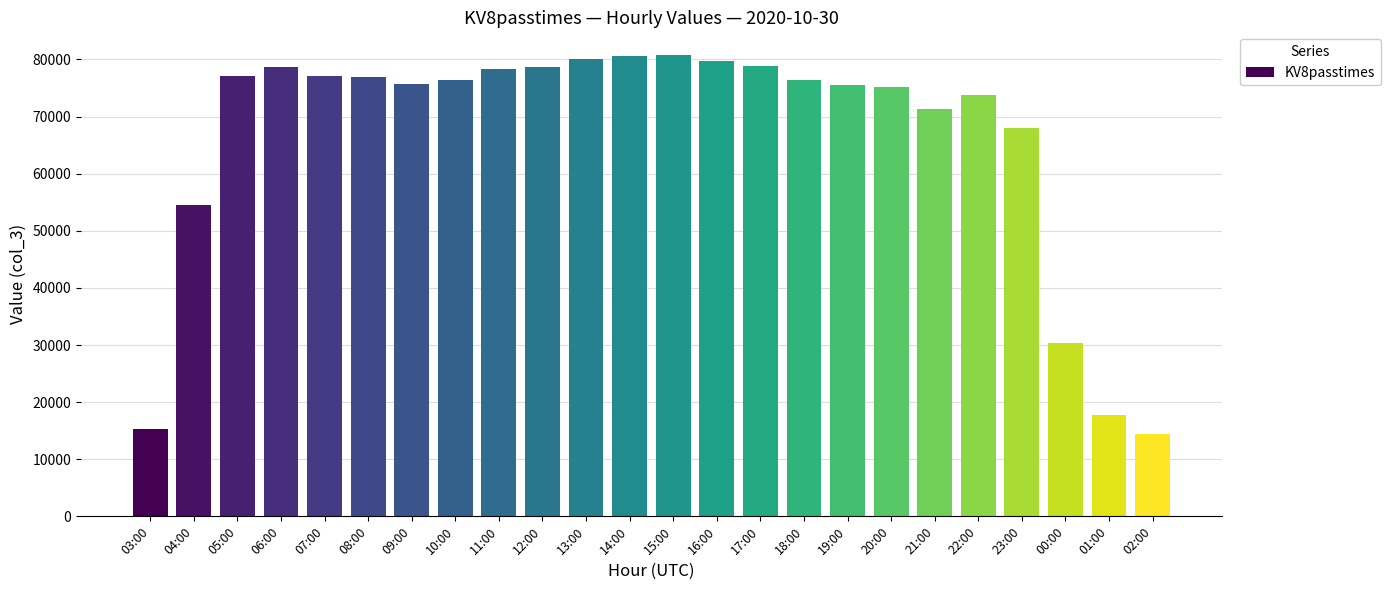

What is the sum of the values at 05:00 and 14:00?

157731